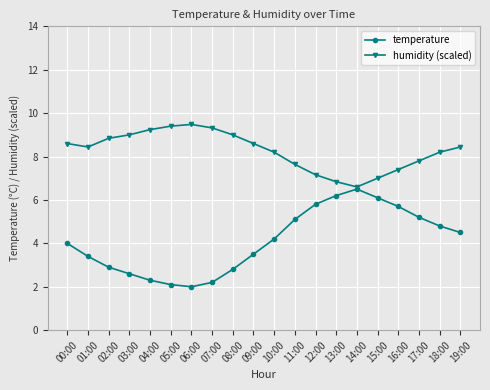

What is the sum of all temperature values?

81.9